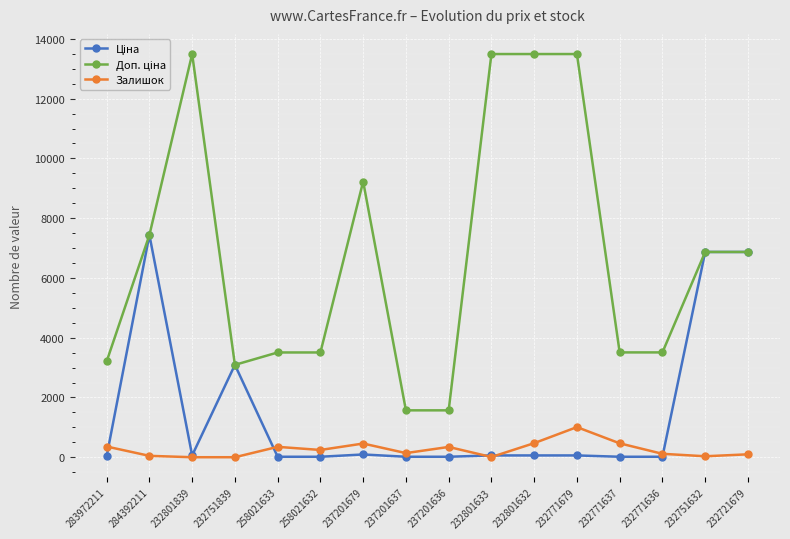

True or false: Залишок has a value of 458.0 at 237201679.

True